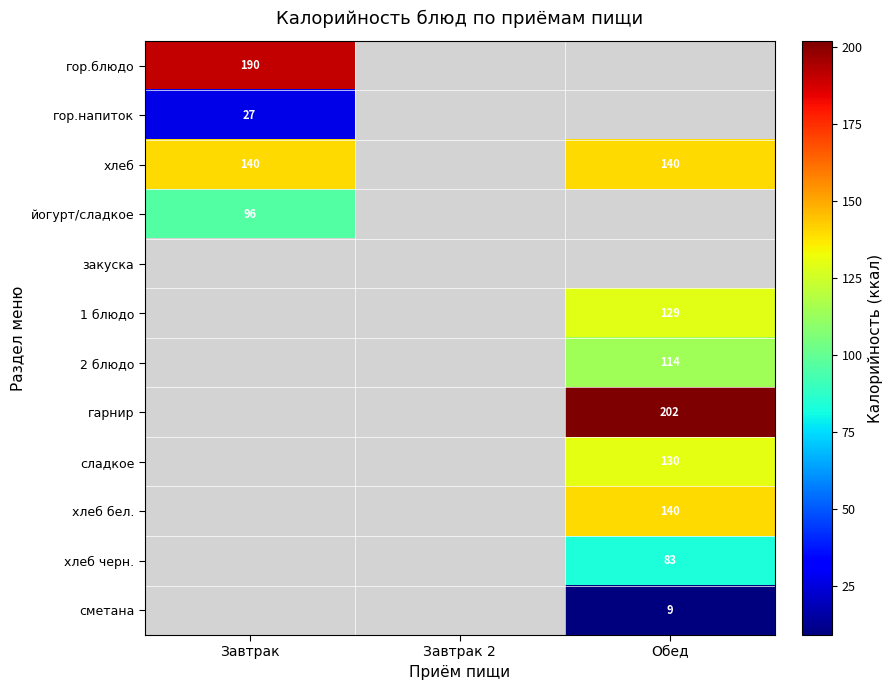

Is it true that хлеб equals 38.3 at Обед?

False